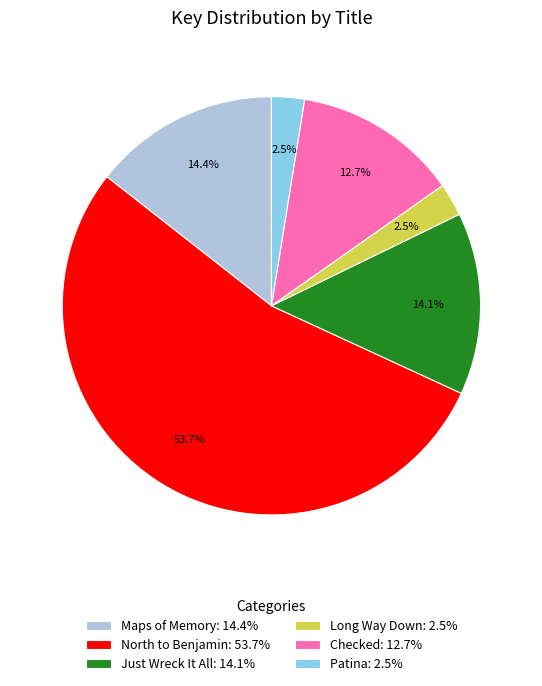

Count the number of slices in the pie.

6